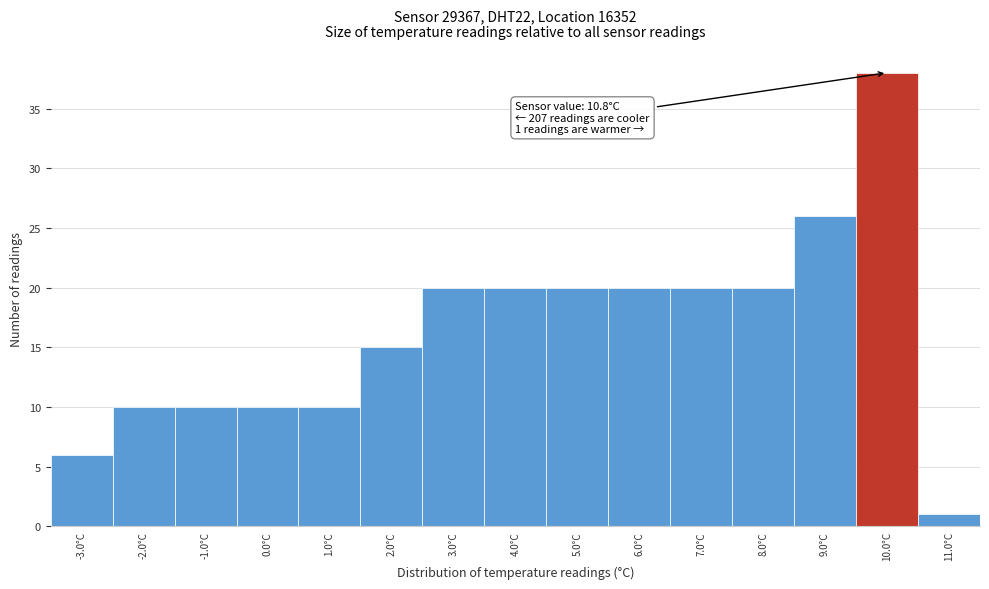

Reading left to right, extract all data points from this chart.

-3.0°C=6	-2.0°C=10	-1.0°C=10	0.0°C=10	1.0°C=10	2.0°C=15	3.0°C=20	4.0°C=20	5.0°C=20	6.0°C=20	7.0°C=20	8.0°C=20	9.0°C=26	10.0°C=38	11.0°C=1